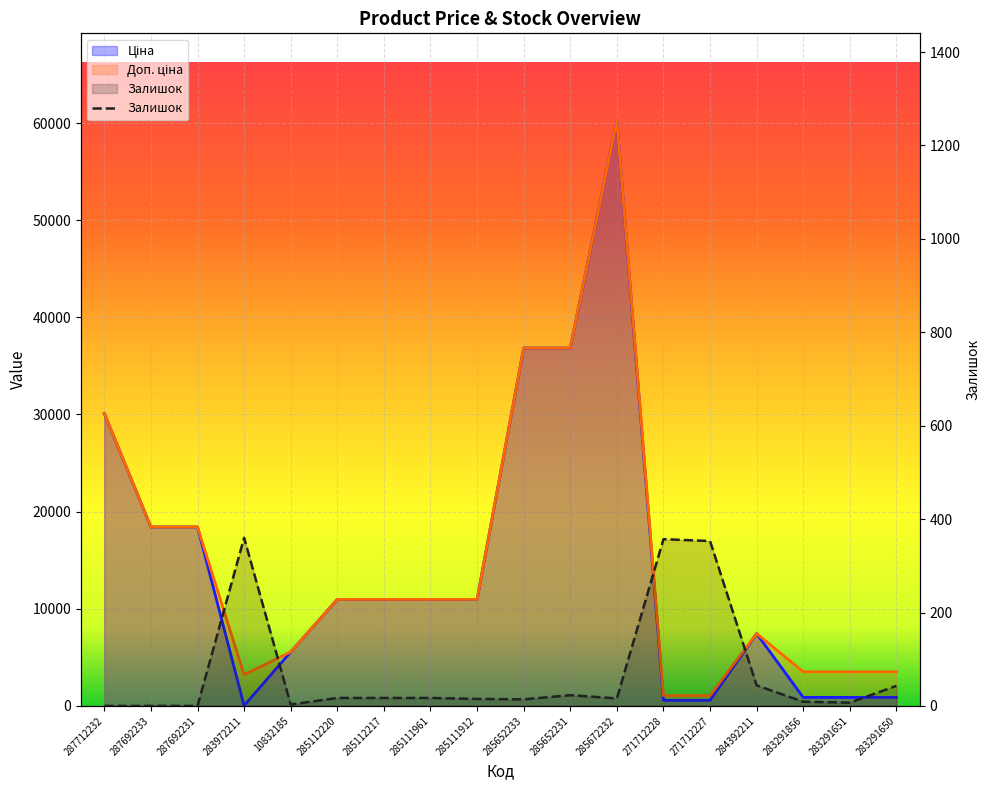

Reading left to right, what are all the values shown in this chart?

Ціна: 287712232=30102.8	287692233=18420.9	287692231=18420.9	283972211=32.0	10832185=5560.3	285112220=10964.4	285112217=10964.4	285111961=10964.4	285111912=10964.4	285652233=36841.8	285652231=36841.8	285672232=60205.6	271712228=578.1	271712227=578.1	284392211=7444.6	283291856=878.0	283291651=878.0	283291650=878.0
Доп. ціна: 287712232=30102.8	287692233=18420.9	287692231=18420.9	283972211=3205.0	10832185=5560.3	285112220=10964.4	285112217=10964.4	285111961=10964.4	285111912=10964.4	285652233=36841.8	285652231=36841.8	285672232=60205.6	271712228=1060.0	271712227=1060.0	284392211=7444.6	283291856=3511.9	283291651=3511.9	283291650=3511.9
Залишок: 287712232=0.0	287692233=0.0	287692231=0.0	283972211=360.0	10832185=3.0	285112220=17.0	285112217=17.0	285111961=17.0	285111912=15.0	285652233=14.0	285652231=23.0	285672232=16.0	271712228=357.0	271712227=353.0	284392211=44.0	283291856=9.0	283291651=7.0	283291650=43.0